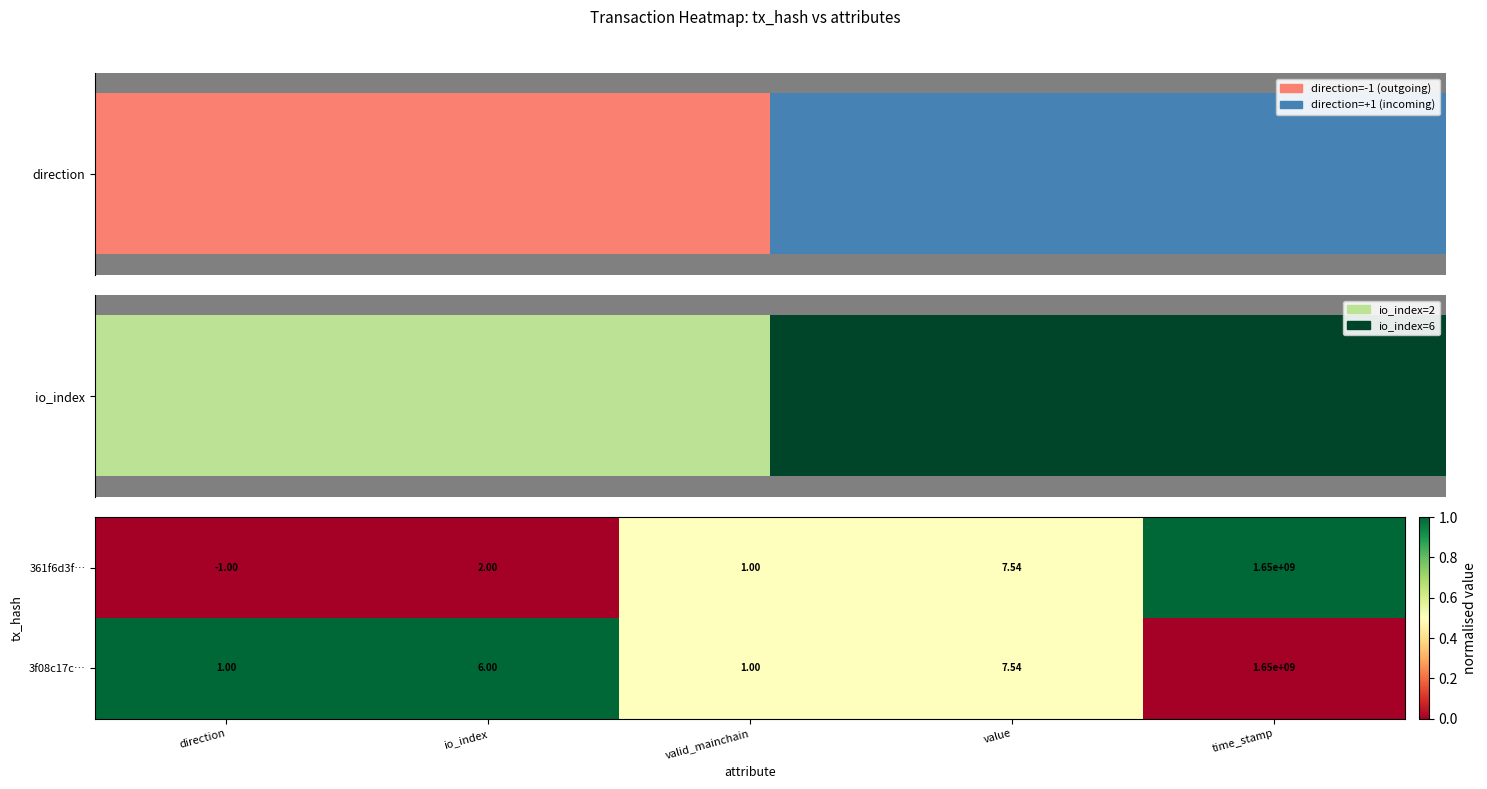

Where is 3f08c17c… nearest to the value 825000000?

value